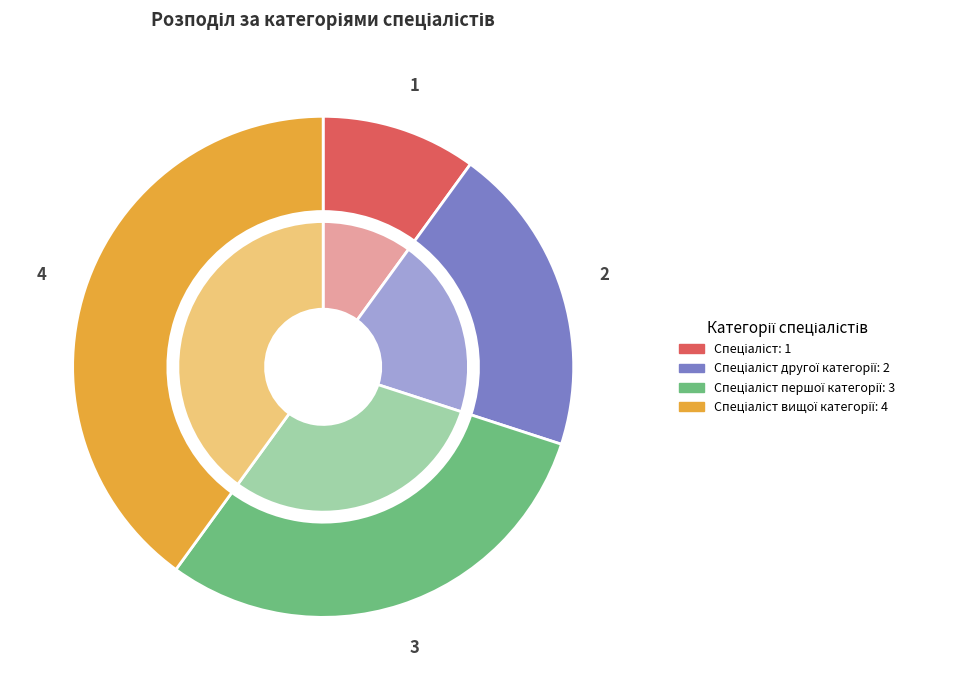

What is the change in value from Спеціаліст to Спеціаліст вищої категорії?

+3